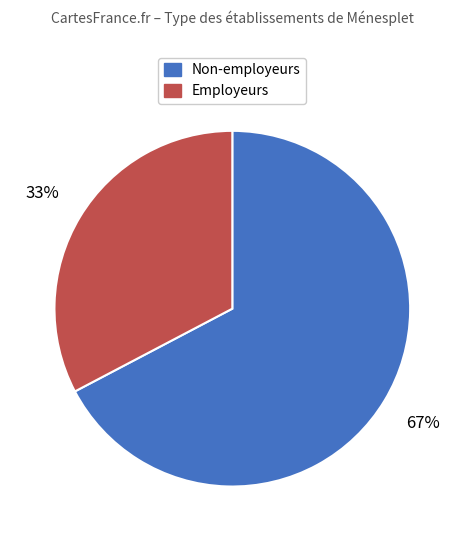

Is there a majority slice in this chart?

Yes